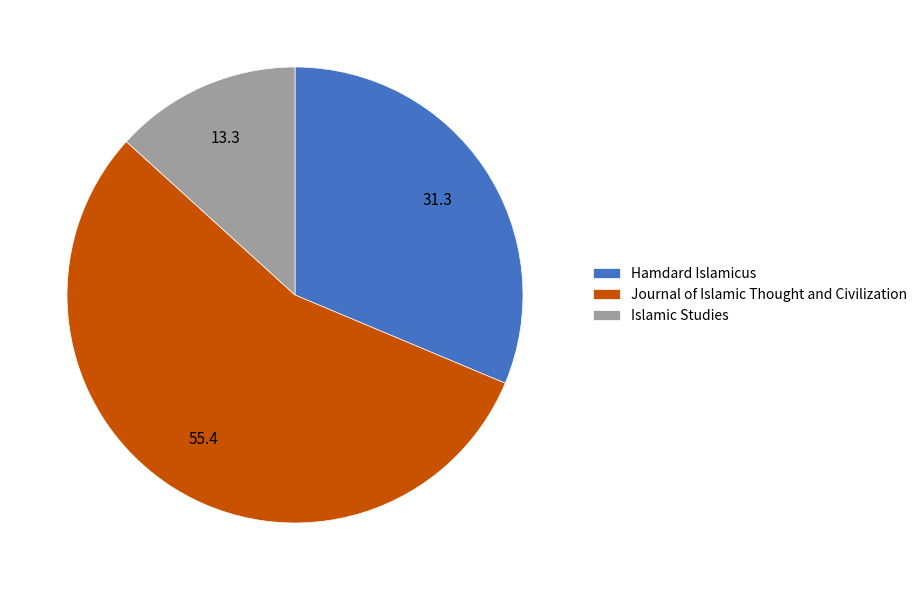

Count the number of slices in the pie.

3